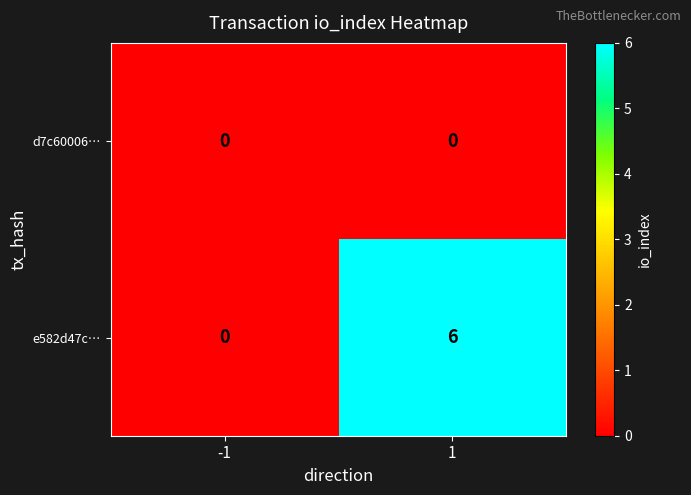

How many data points does each series have?

2